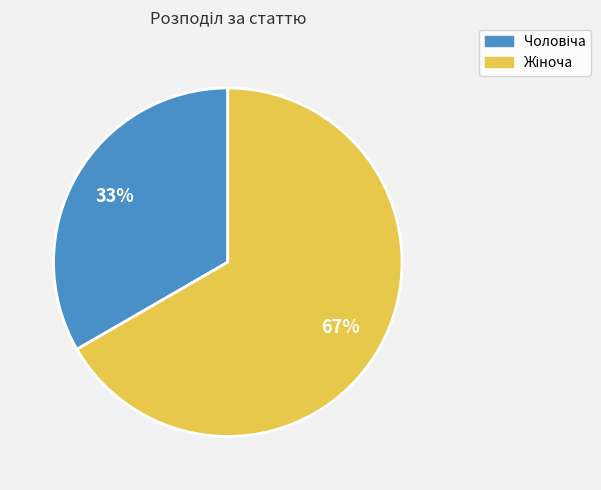

Count the number of slices in the pie.

2